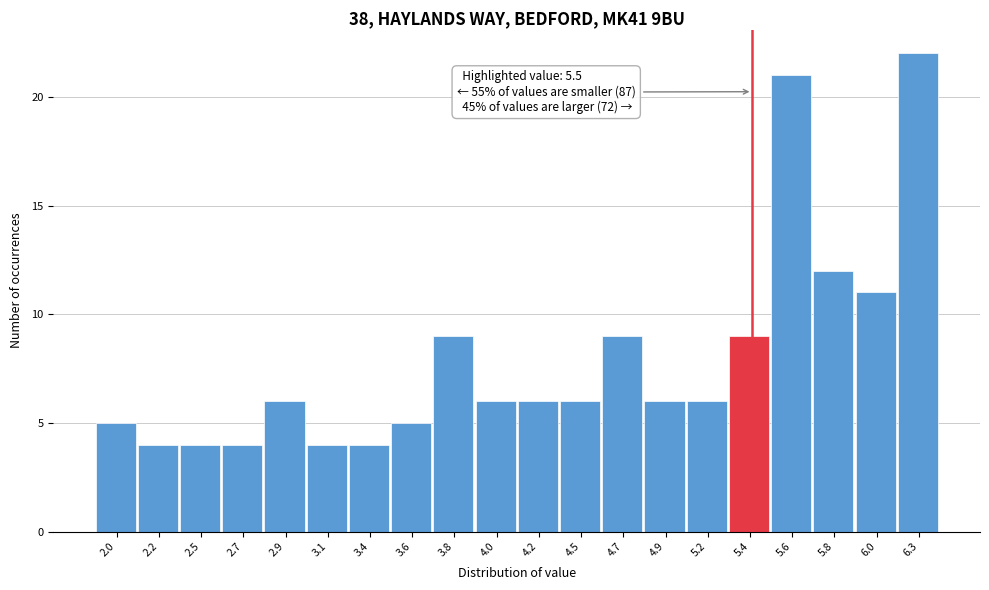

Reading right to left, what are all the values shown in this chart?

6.3=22	6.0=11	5.8=12	5.6=21	5.4=9	5.2=6	4.9=6	4.7=9	4.5=6	4.2=6	4.0=6	3.8=9	3.6=5	3.4=4	3.1=4	2.9=6	2.7=4	2.5=4	2.2=4	2.0=5